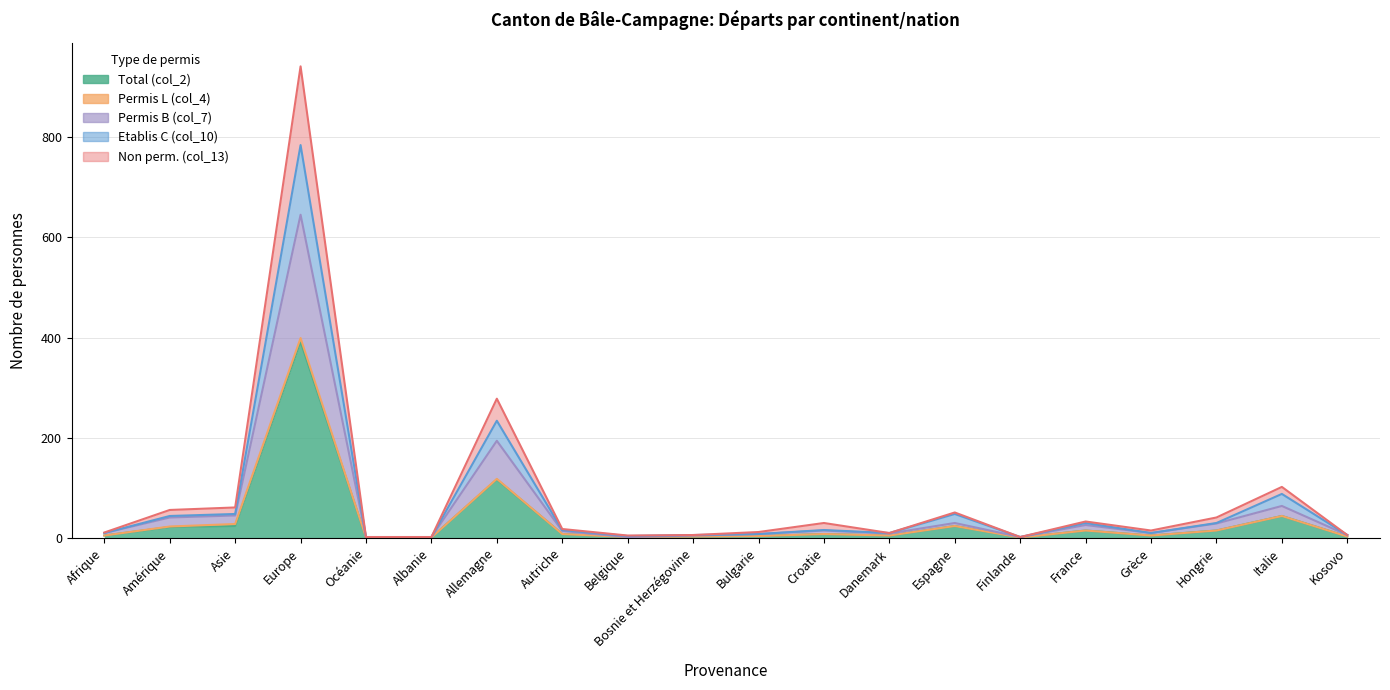

How many interior local valleys does the Permis B (col_7) series have?

4